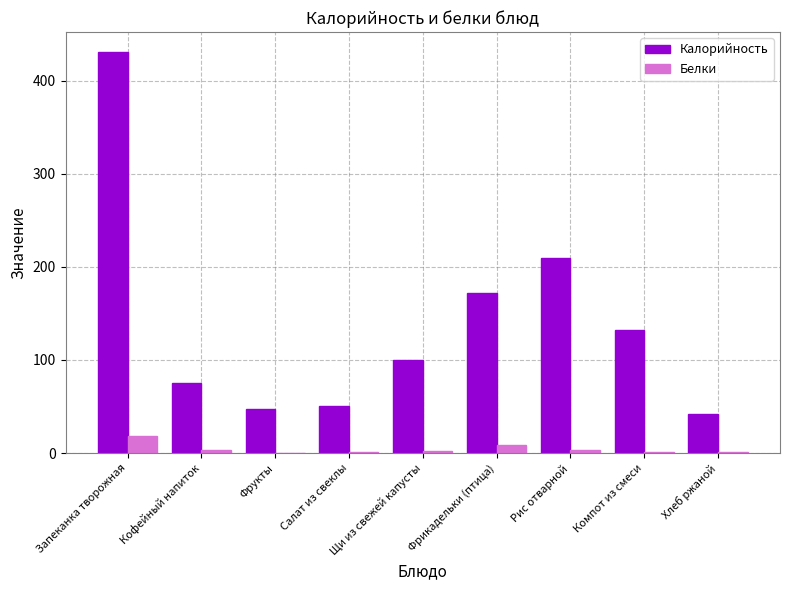

The Калорийность series shows 74.9 at Кофейный напиток. True or false?

True